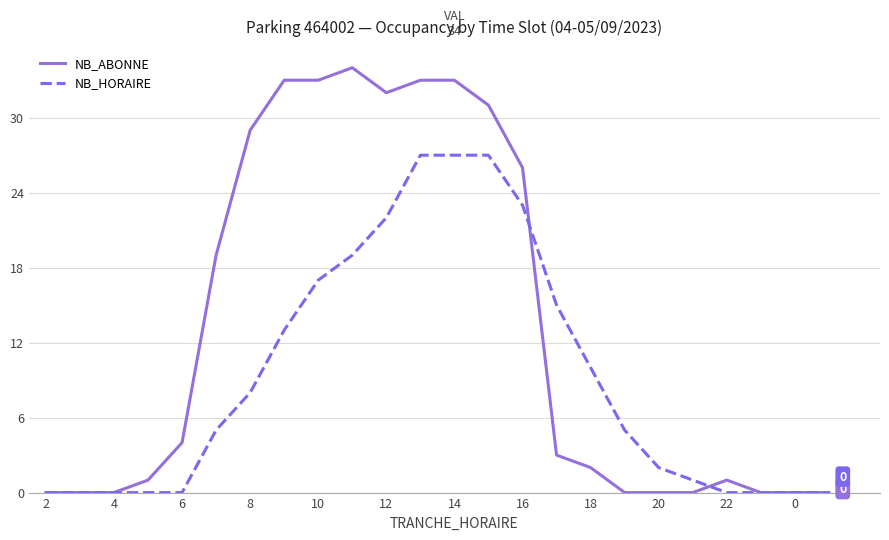

What is the average value of the NB_HORAIRE series?

9